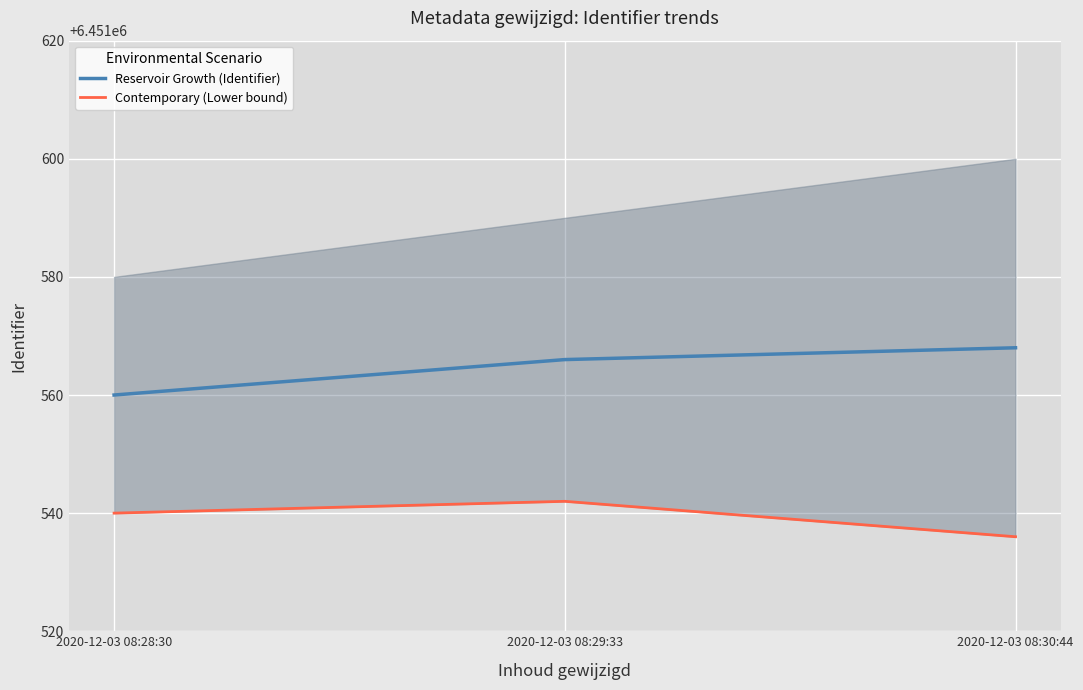

What is the greatest value displayed?

6451568